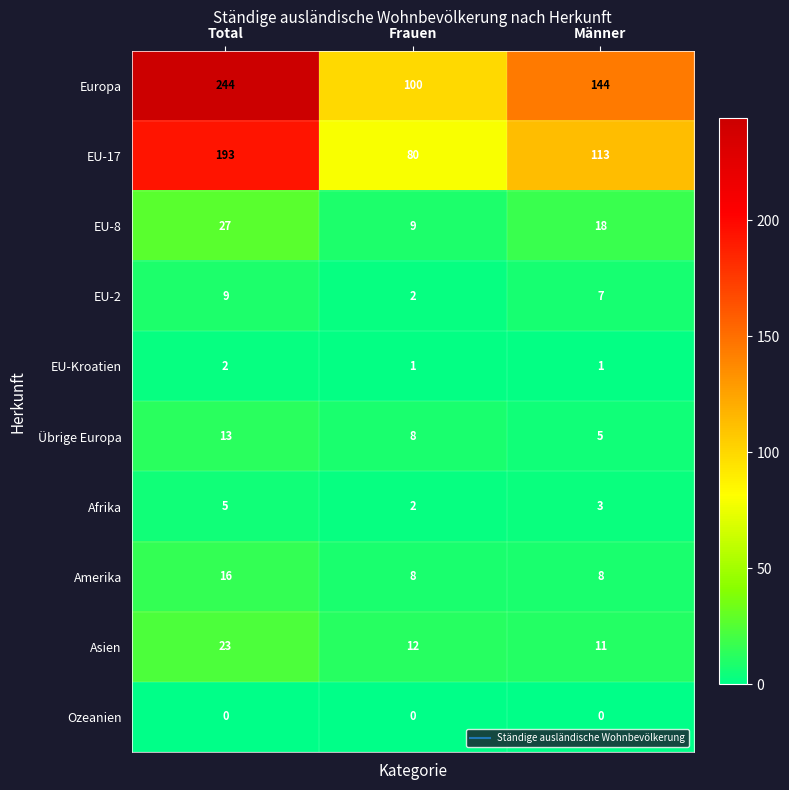

The EU-8 series shows 7 at Total. True or false?

False